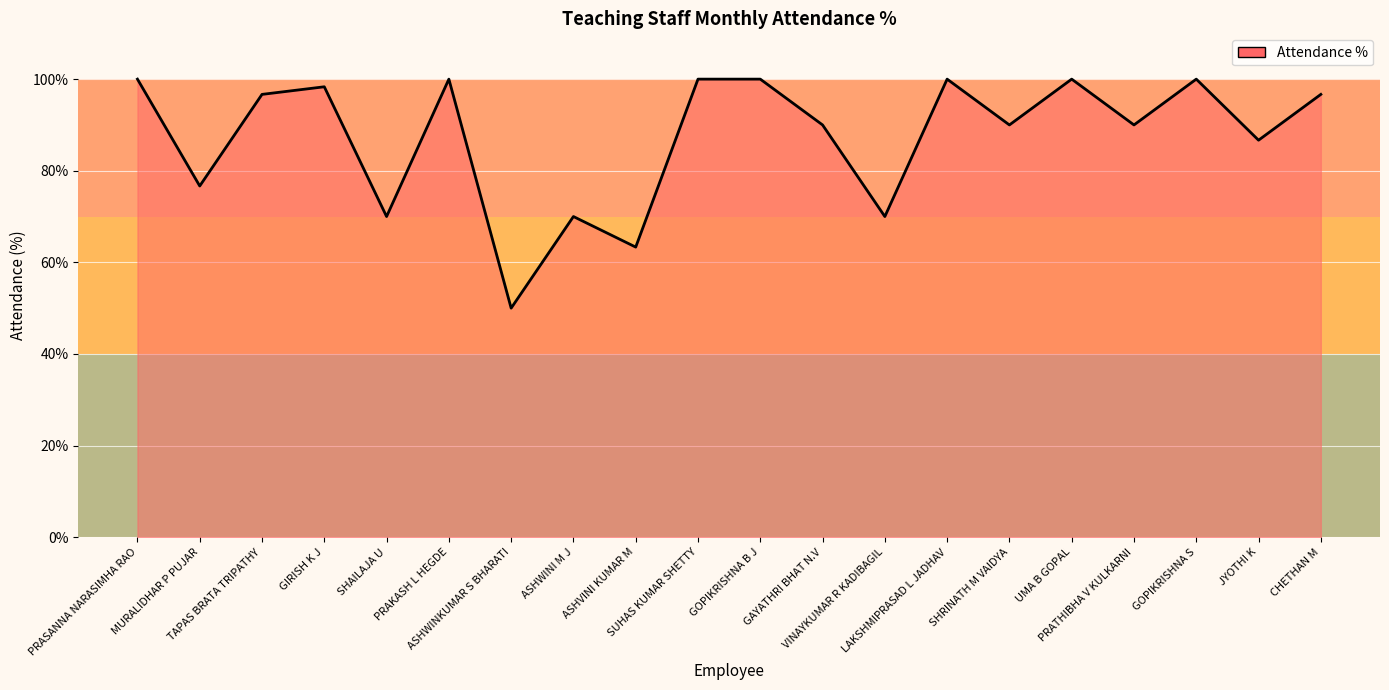

What is the greatest value displayed?

100.0